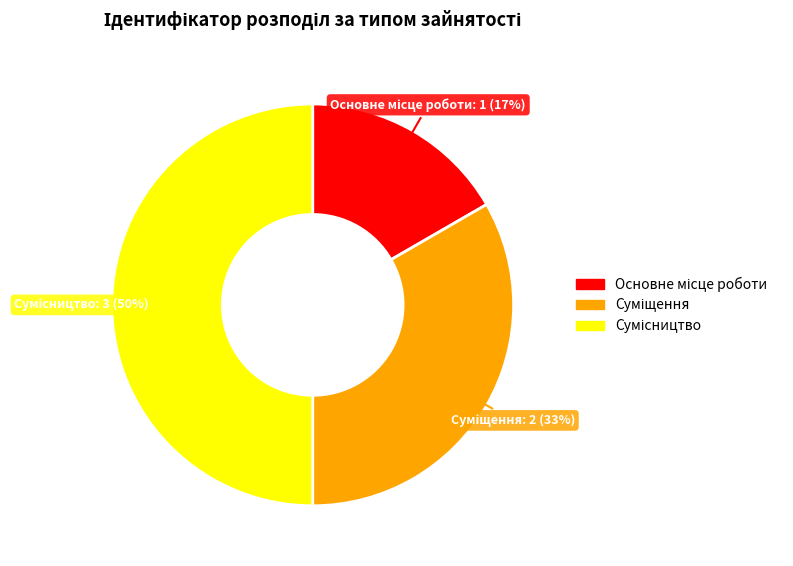

To the nearest percent, what is the average slice percentage?

33%